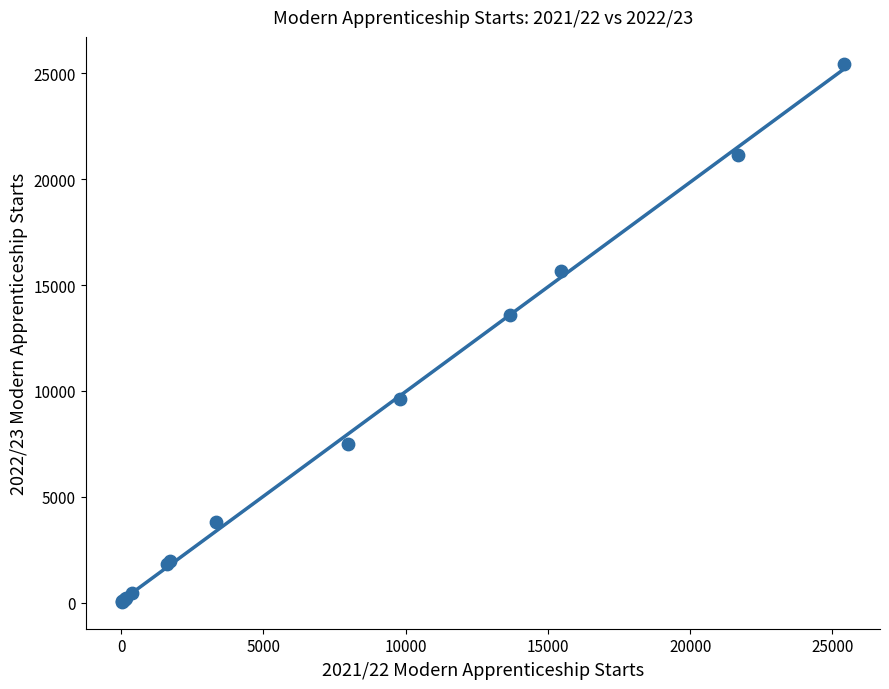

What Y value in the scatter plot is closest to 12744?

13577